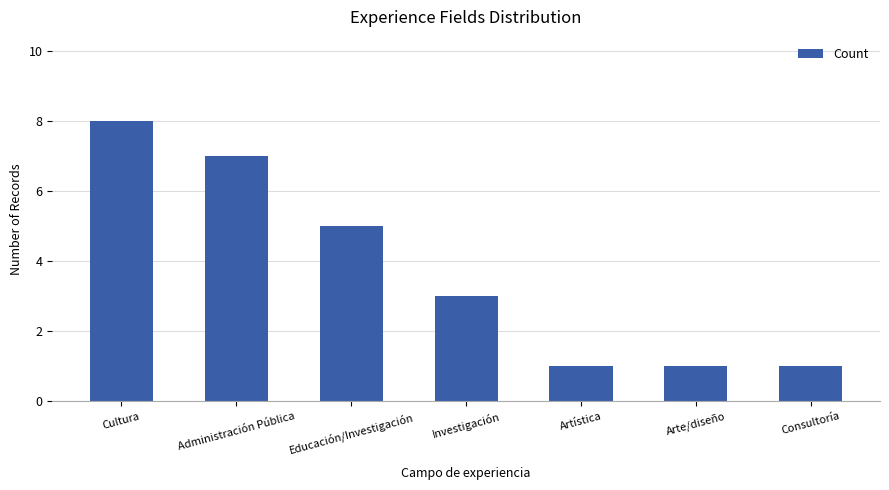

Which has a higher value, Consultoría or Administración Pública?

Administración Pública